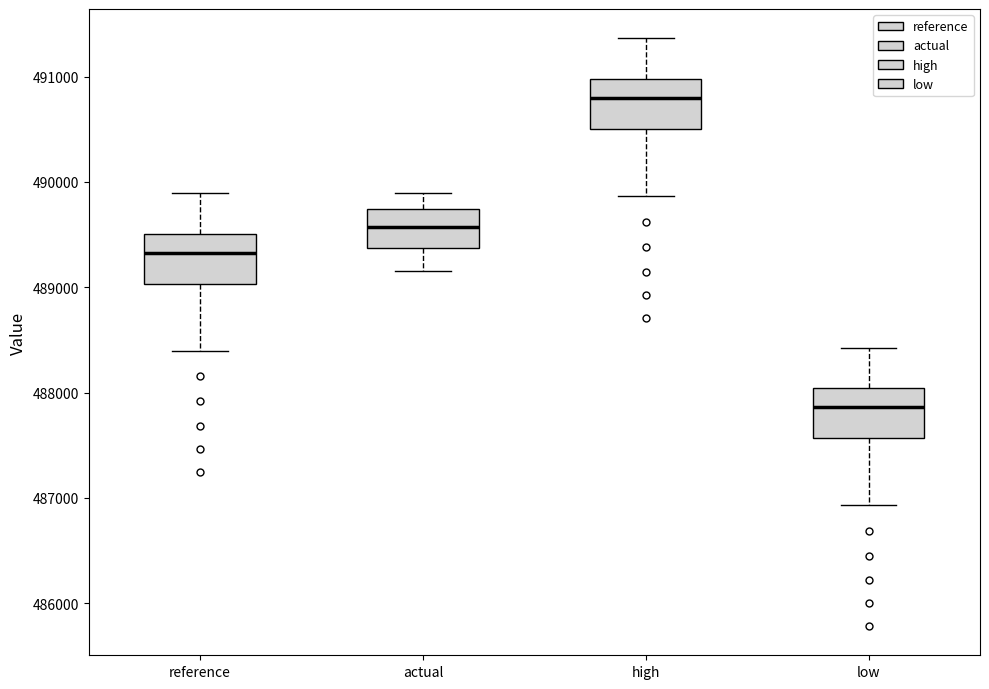

Which box's median line is the highest?

high